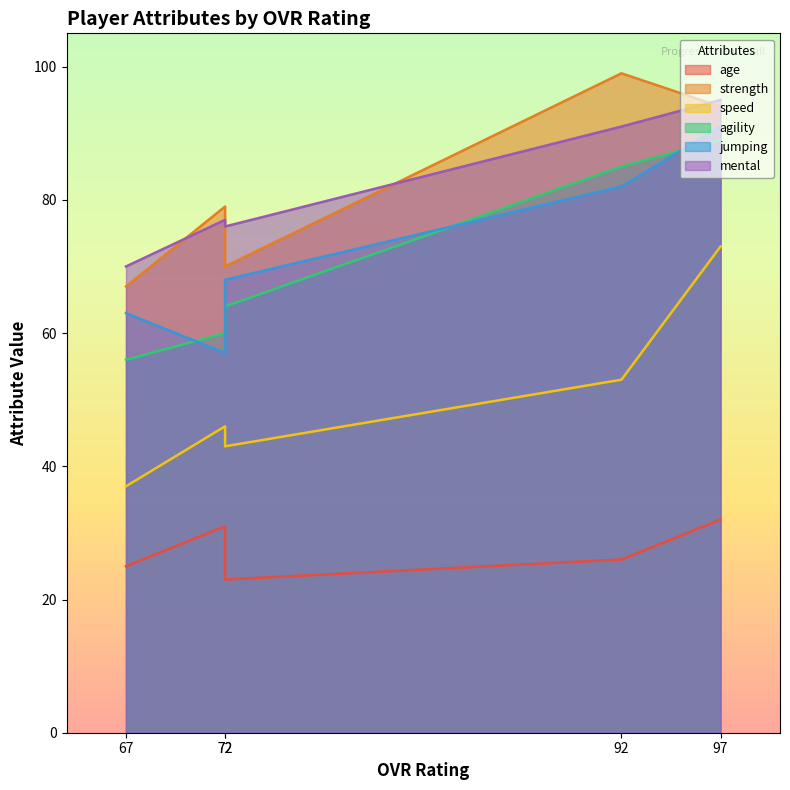

Is it true that jumping equals 77 at 72?

False